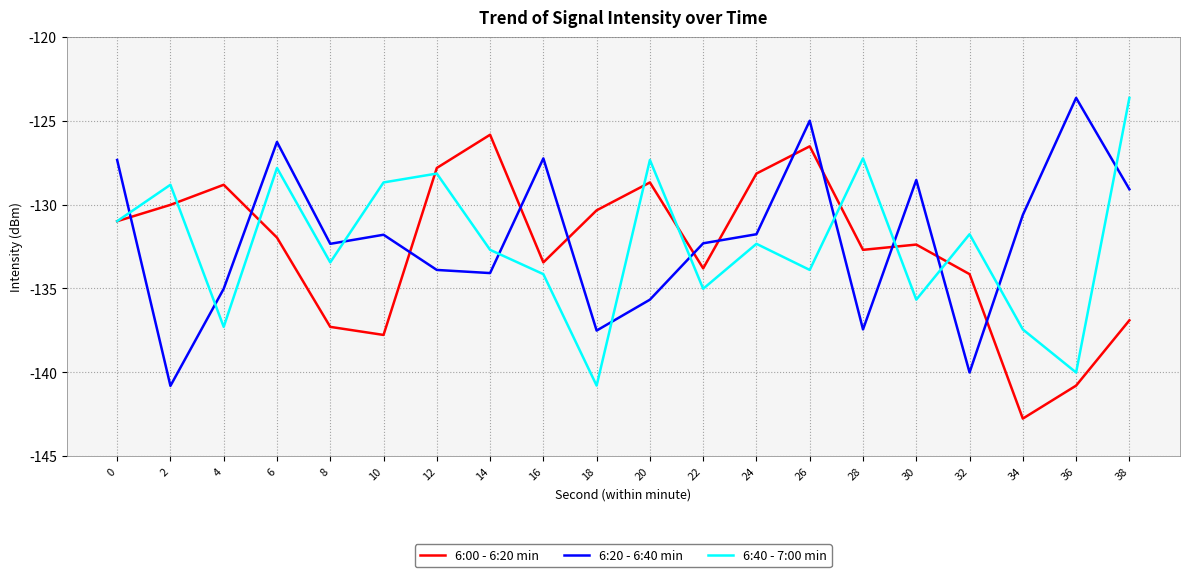

At 6, list the series in order from largest to smallest.

6:20 - 6:40 min, 6:40 - 7:00 min, 6:00 - 6:20 min